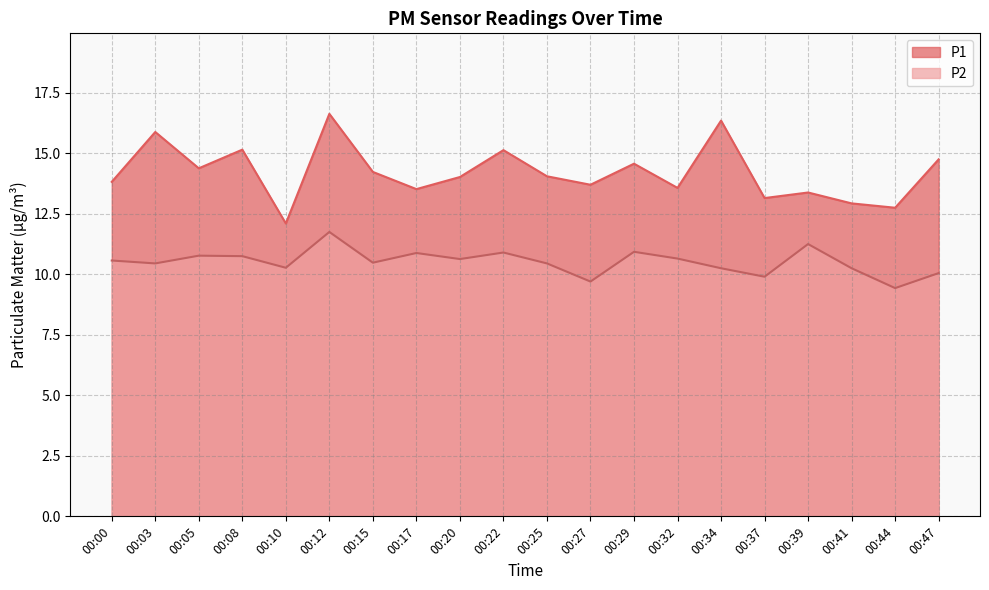

True or false: P1 and P2 cross at least once.

False